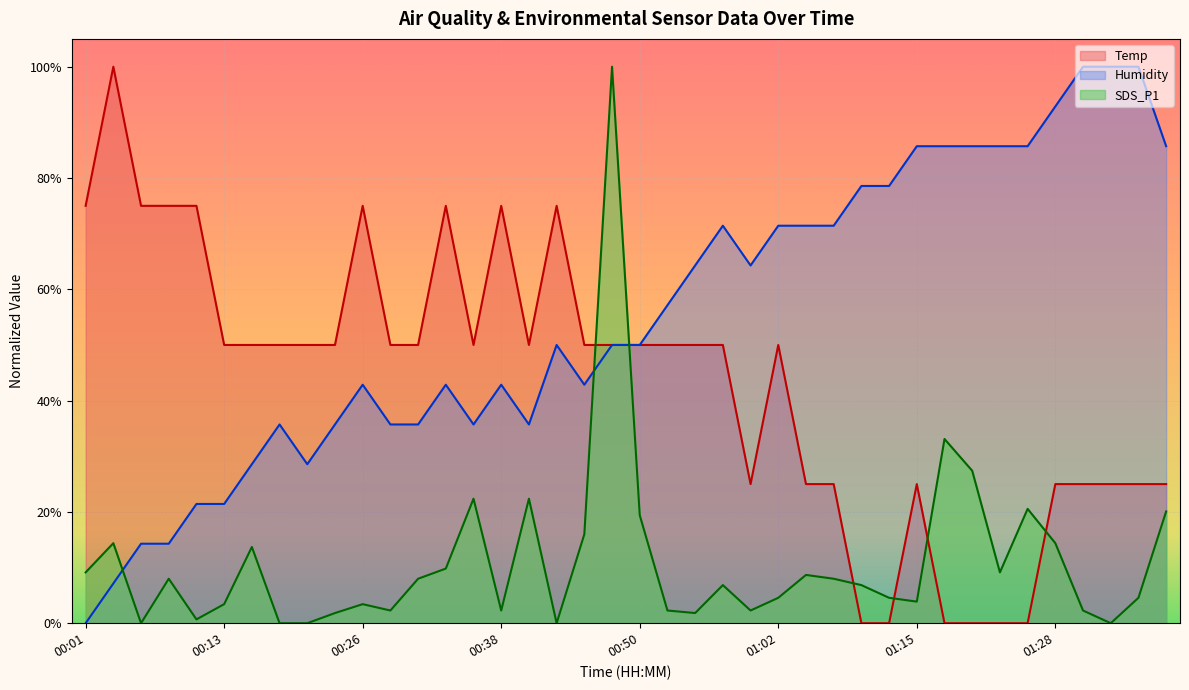

What value does the SDS_P1 series have at 01:26?

0.2